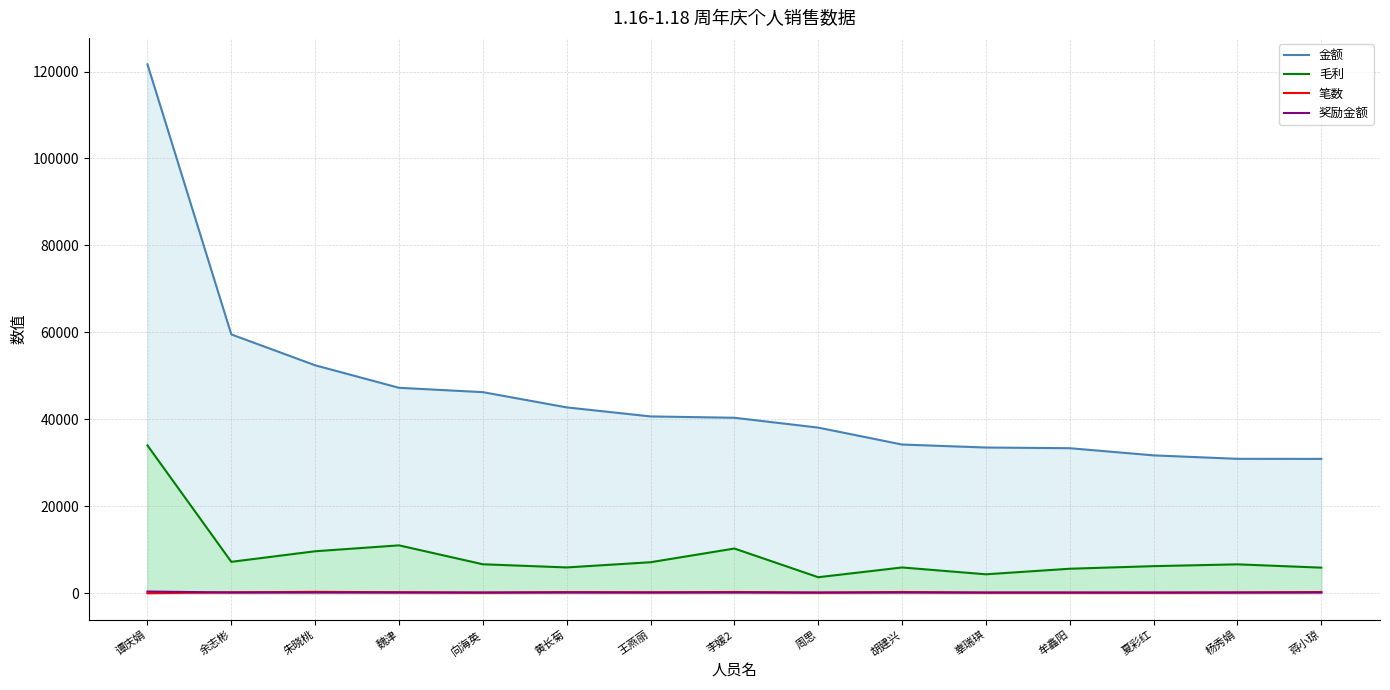

Is it true that 笔数 equals 299.0 at 李媛2?

True